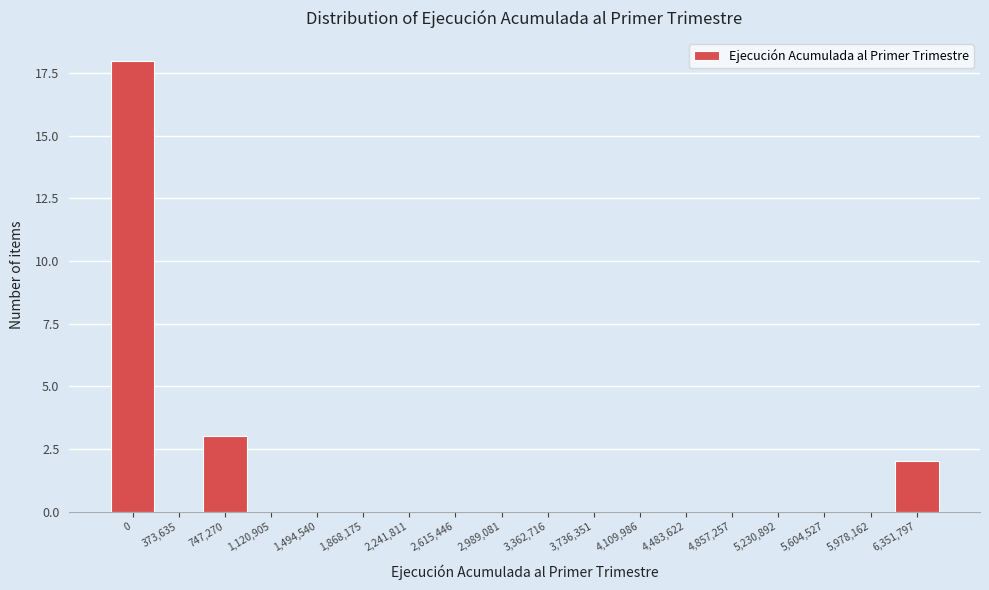

Reading left to right, transcribe all the data shown in this chart.

0=18	373,635=0	747,270=3	1,120,905=0	1,494,540=0	1,868,175=0	2,241,811=0	2,615,446=0	2,989,081=0	3,362,716=0	3,736,351=0	4,109,986=0	4,483,622=0	4,857,257=0	5,230,892=0	5,604,527=0	5,978,162=0	6,351,797=2